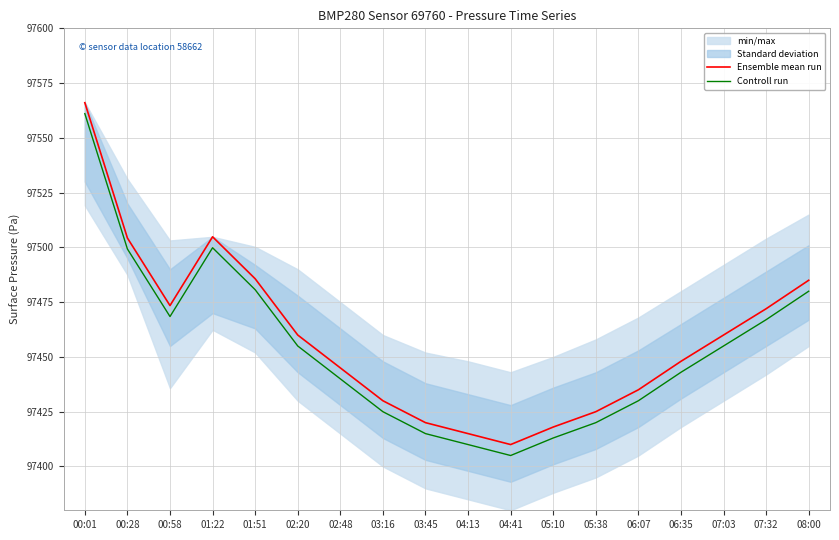

What is the label of the 11th point from the left?

04:41